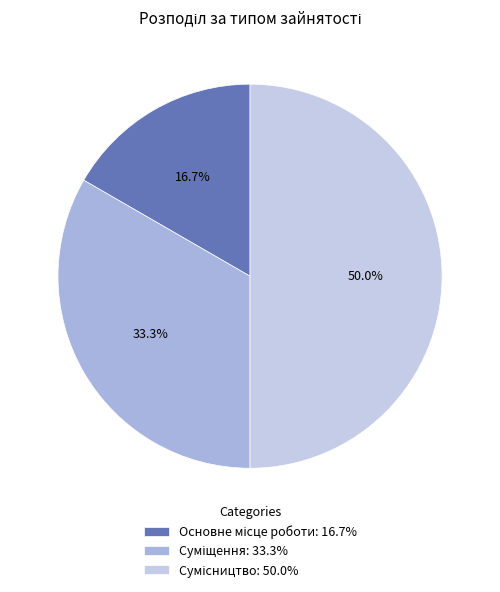

Rank the categories by value from lowest to highest.

Основне місце роботи, Суміщення, Сумісництво